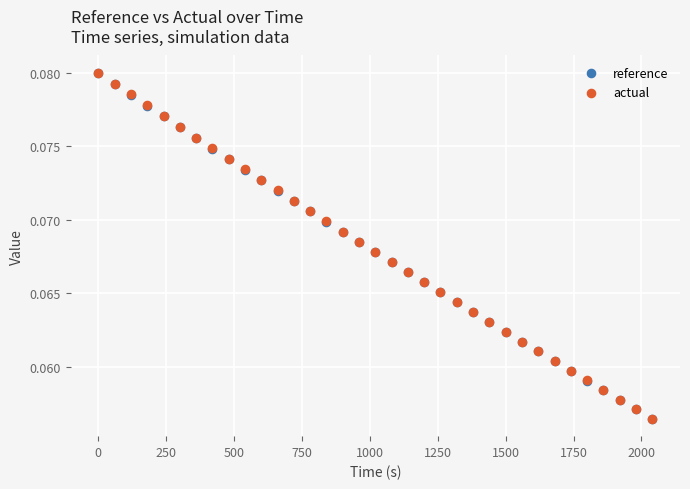

What are all the series names shown in the legend?

reference, actual